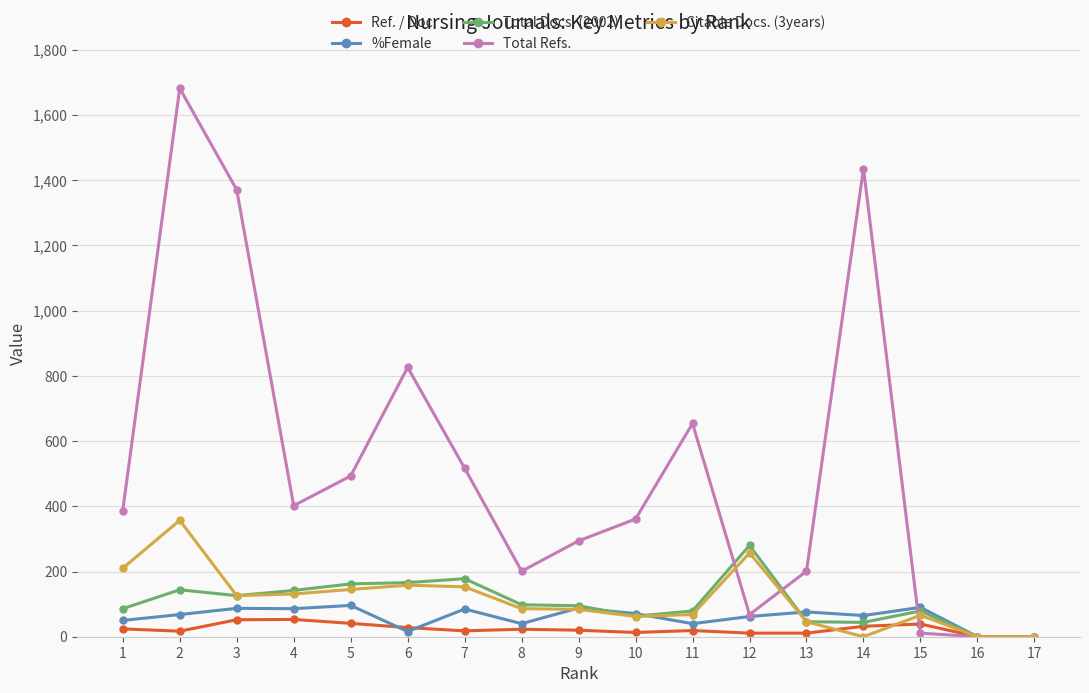

Which series has the largest range (max minus min)?

Total Refs.